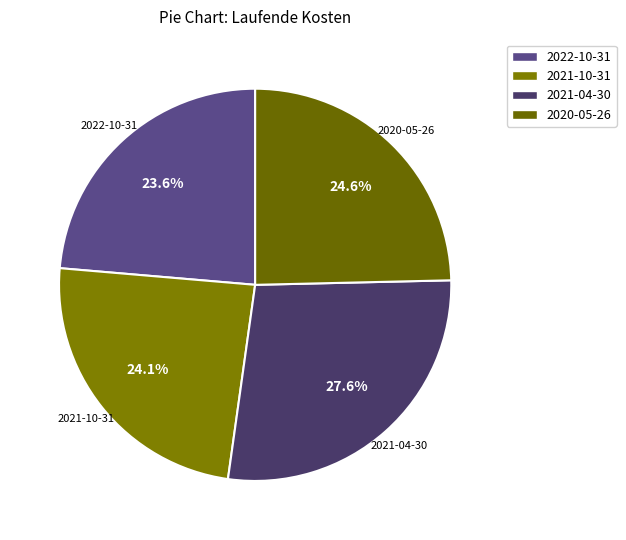

Which slice is the largest?

2021-04-30